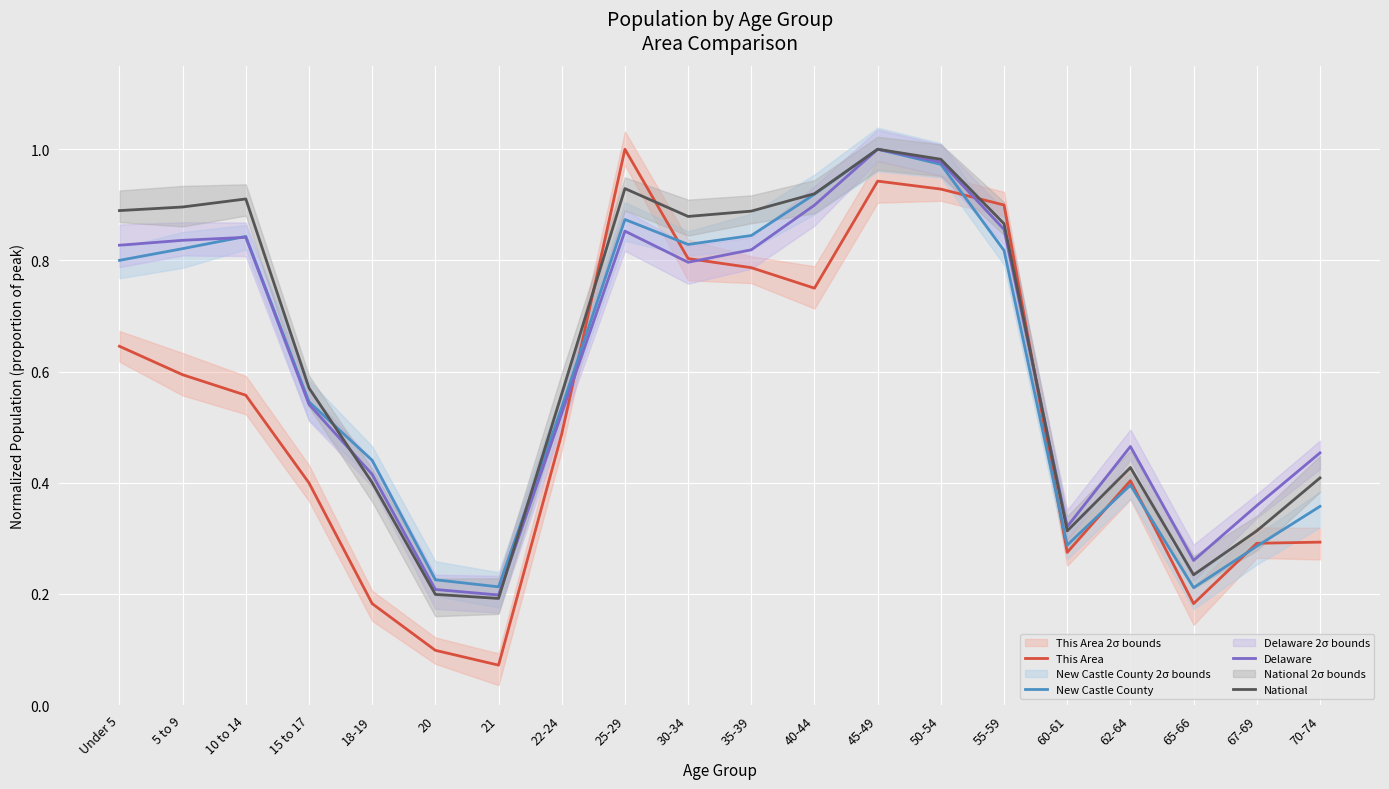

In New Castle County, how many points are lower than both neighbors (excluding endpoints)?

4